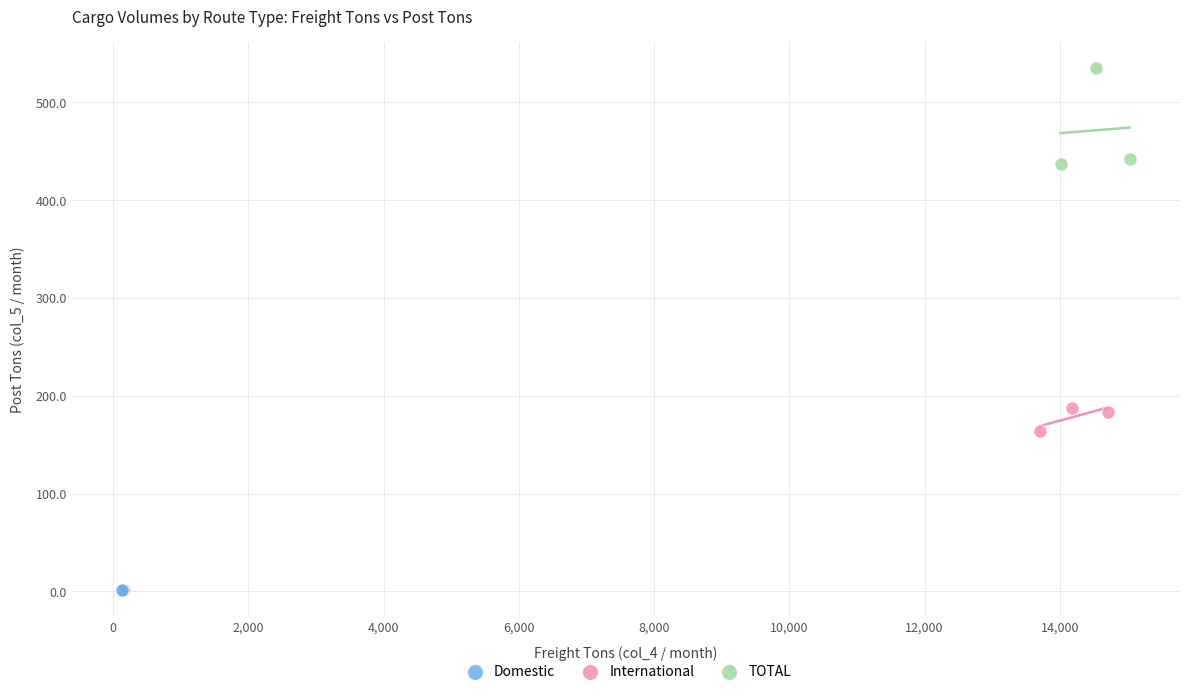

Which series contains the lowest Y value?

Domestic